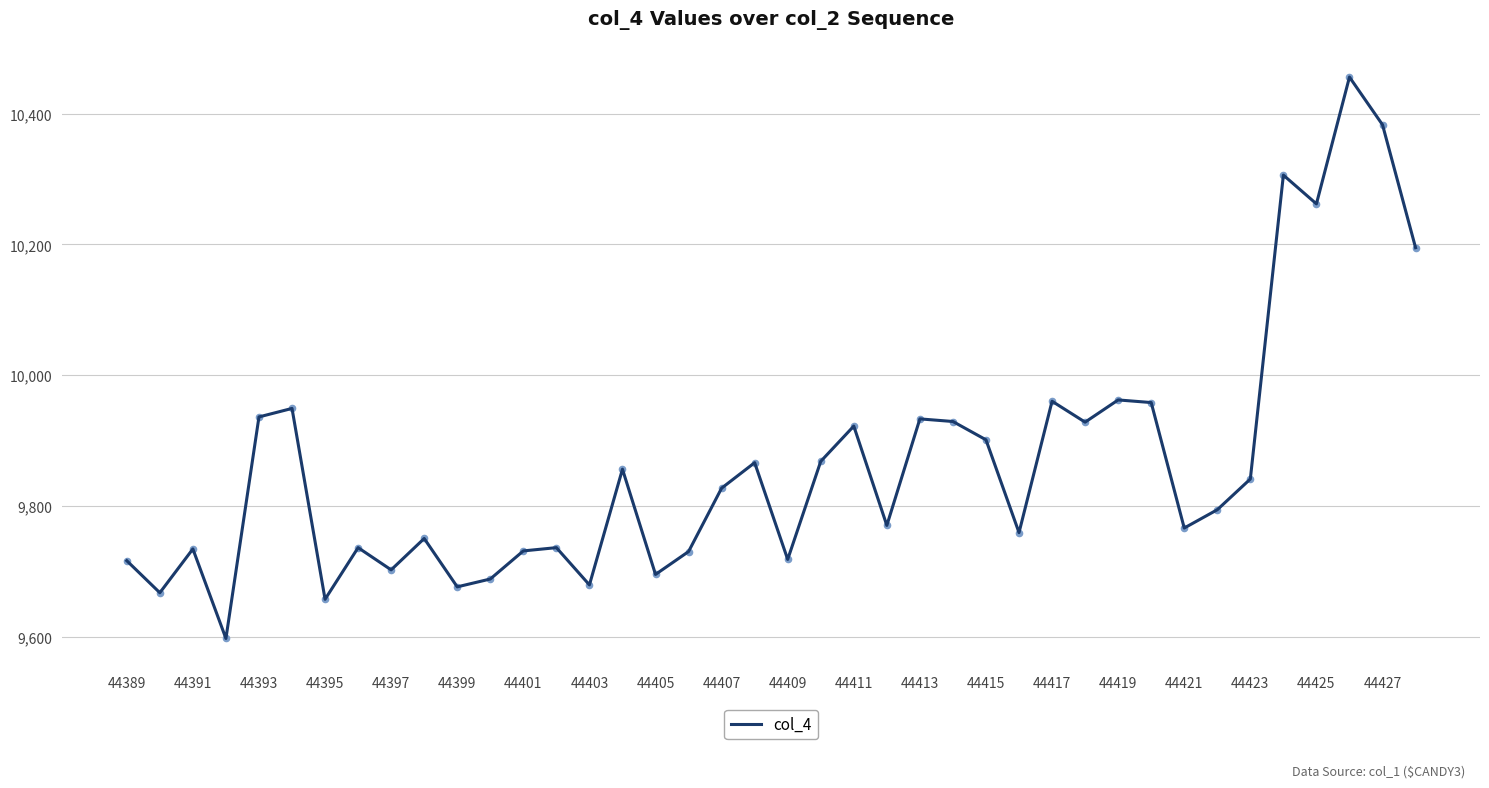

What is the difference between the maximum and minimum values?

859